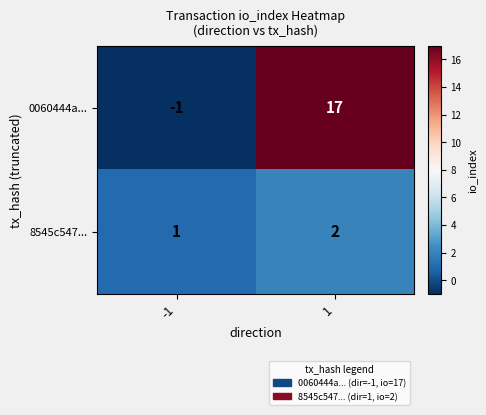

Which series has the largest total across all categories?

0060444a...